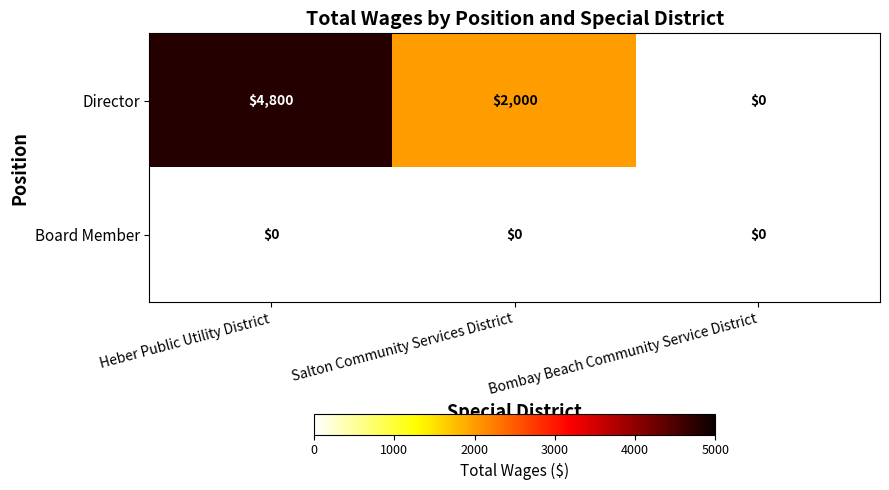

Count the number of categories in the chart.

3